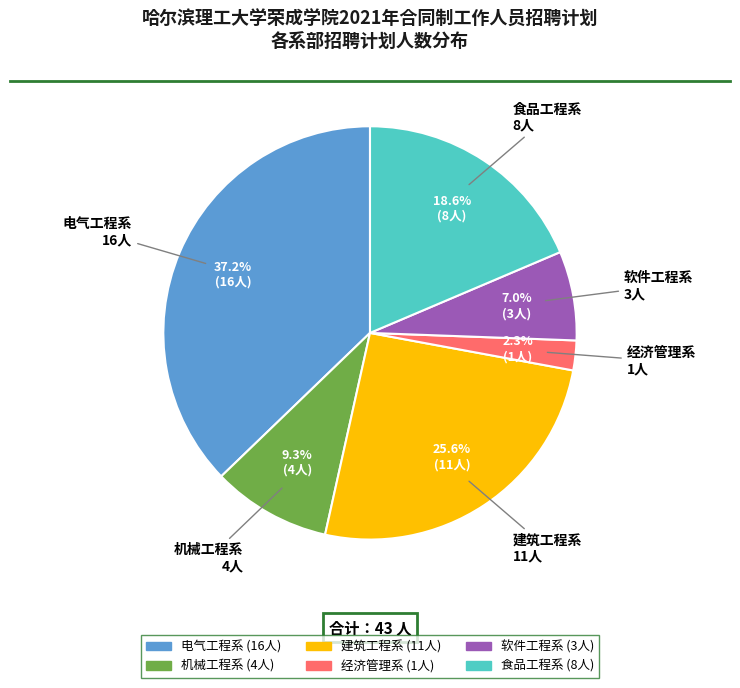

Which slice is the smallest?

经济管理系